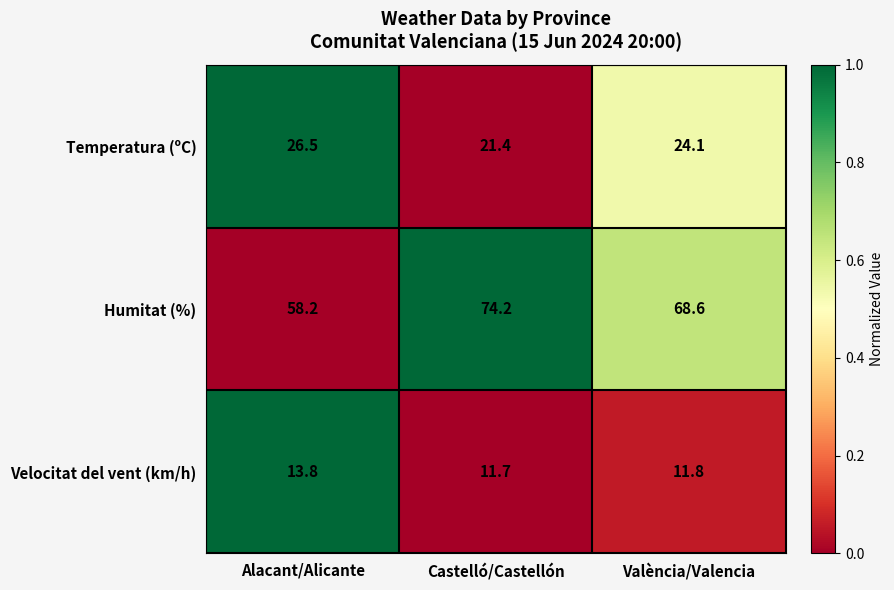

What is the difference between the highest and lowest values at València/Valencia?

56.8